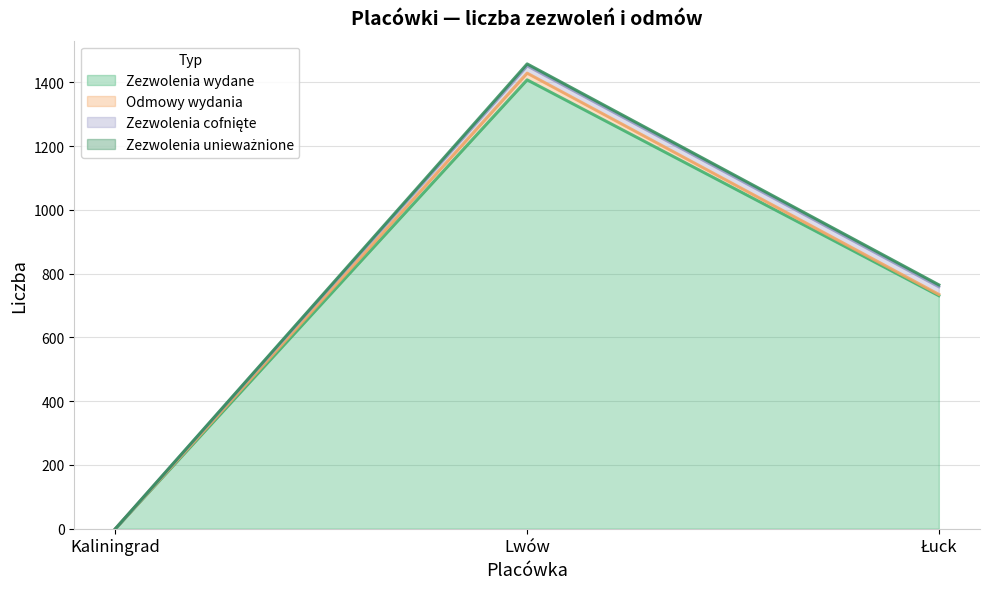

Reading right to left, extract all data points from this chart.

Zezwolenia wydane: 731	1408	0
Odmowy wydania: 4	21	0
Zezwolenia cofnięte: 24	23	0
Zezwolenia unieważnione: 6	6	0